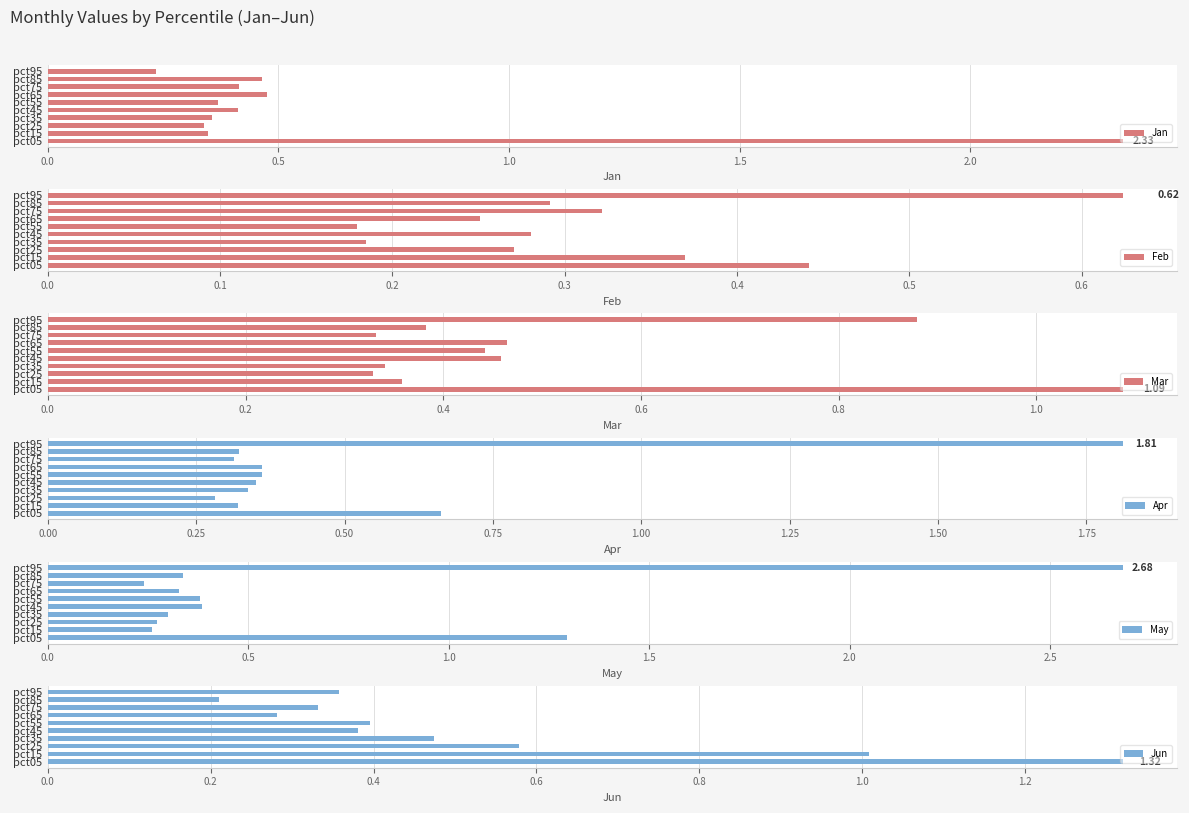

How many groups of bars are there?

10